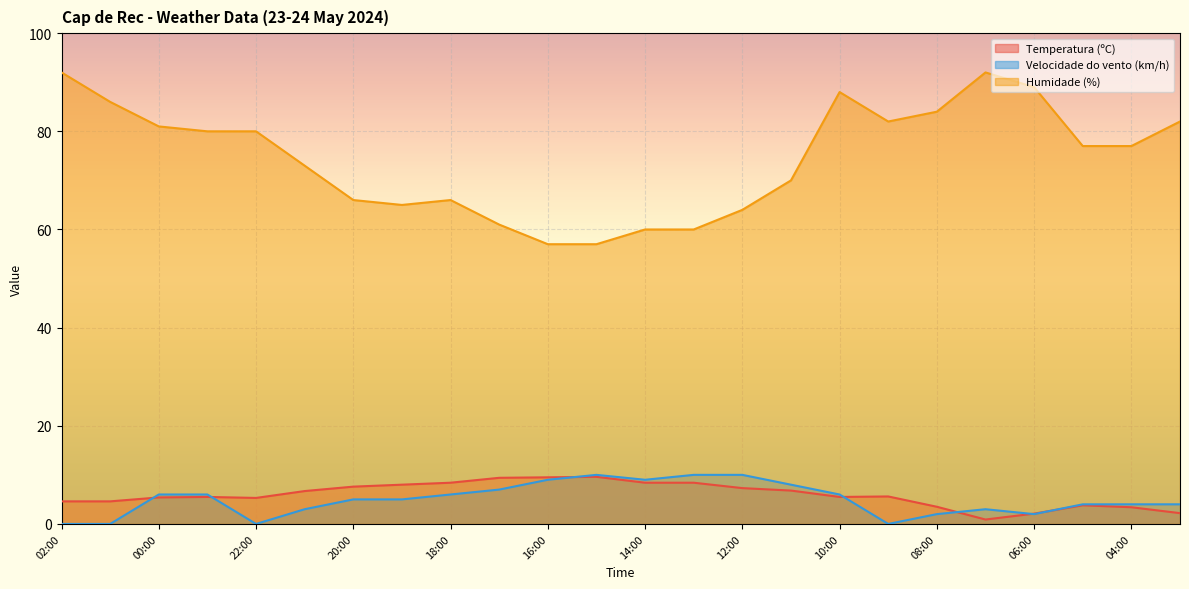

How many data points in Humidade (%) are above 77?

11